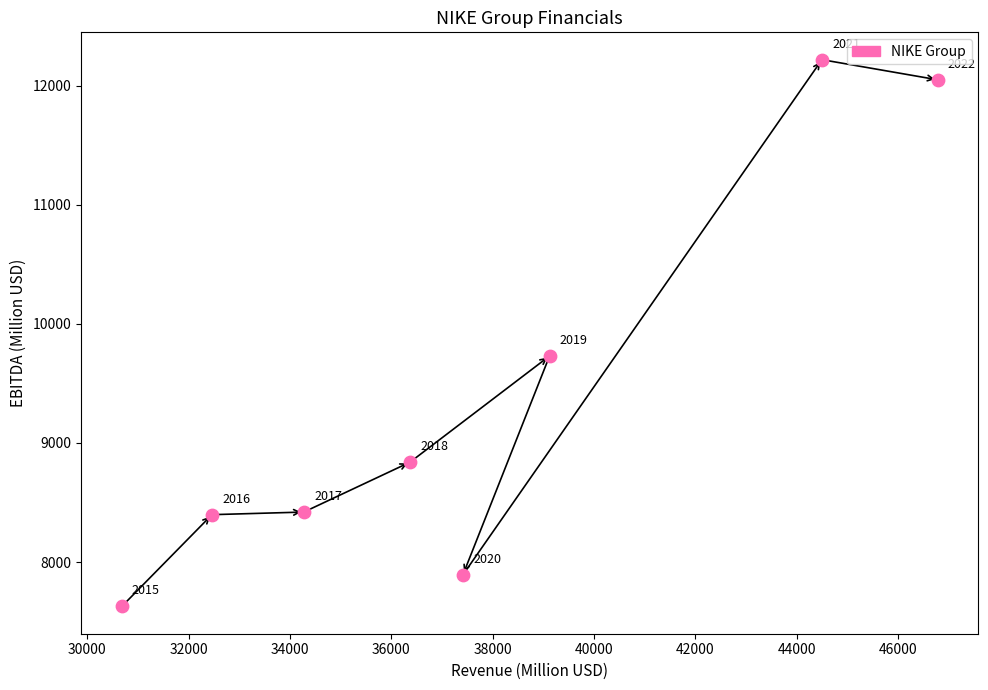

What Y value in the scatter plot is closest to 9923?

9731